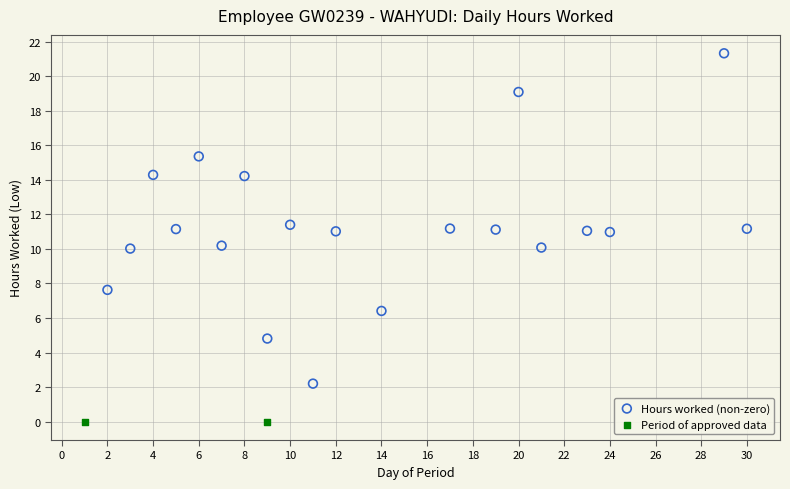

What are all the series names shown in the legend?

Hours worked (non-zero), Period of approved data